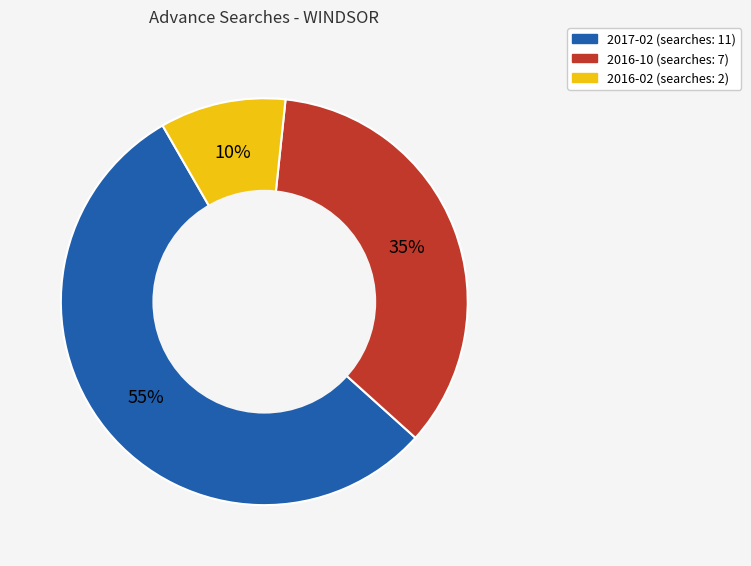

To the nearest percent, what is the average slice percentage?

33%